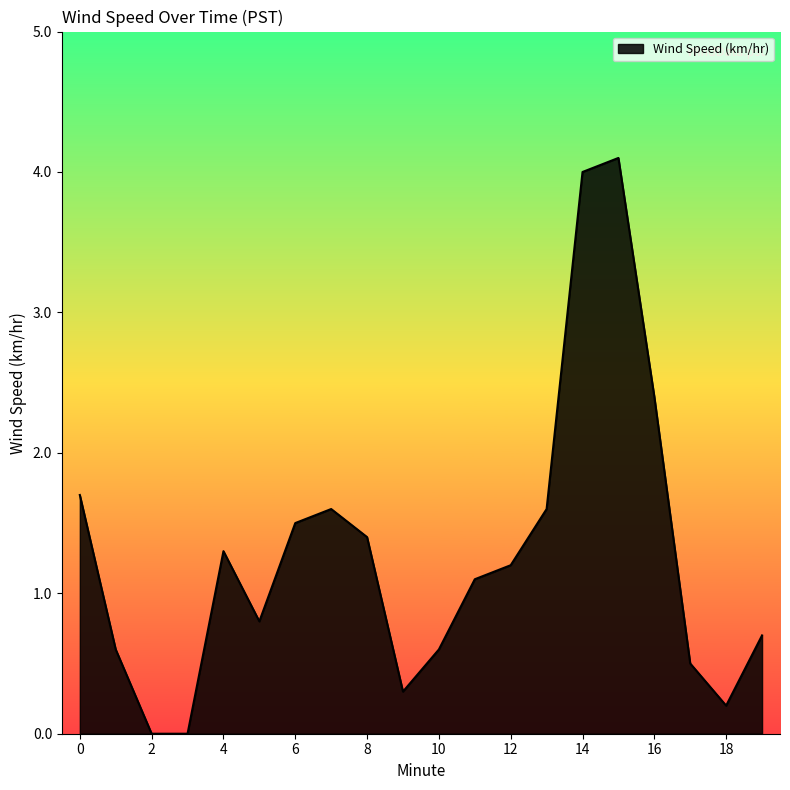

What is the difference between the maximum and minimum values?

4.1